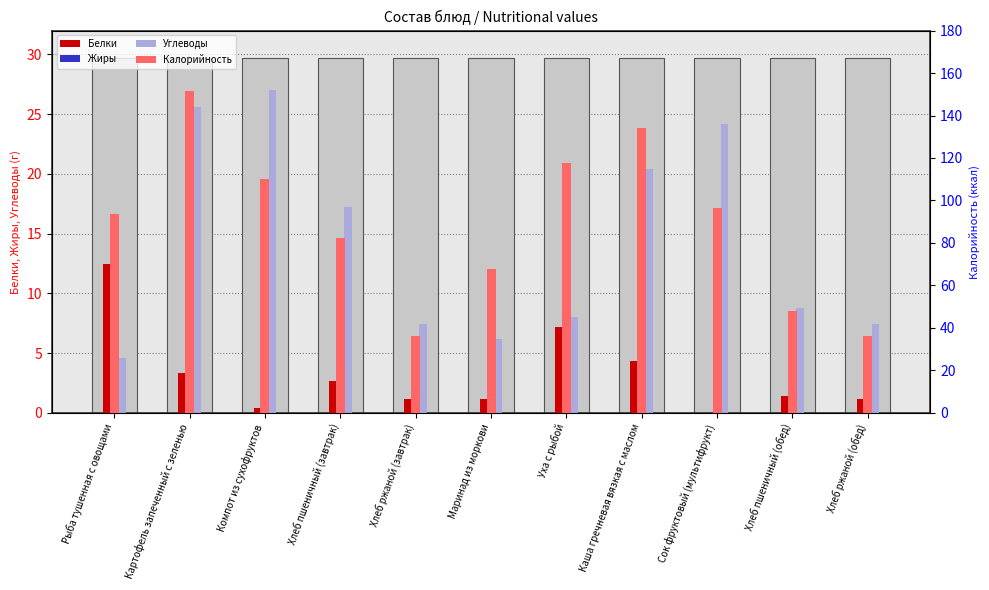

Are the bars horizontal?

No